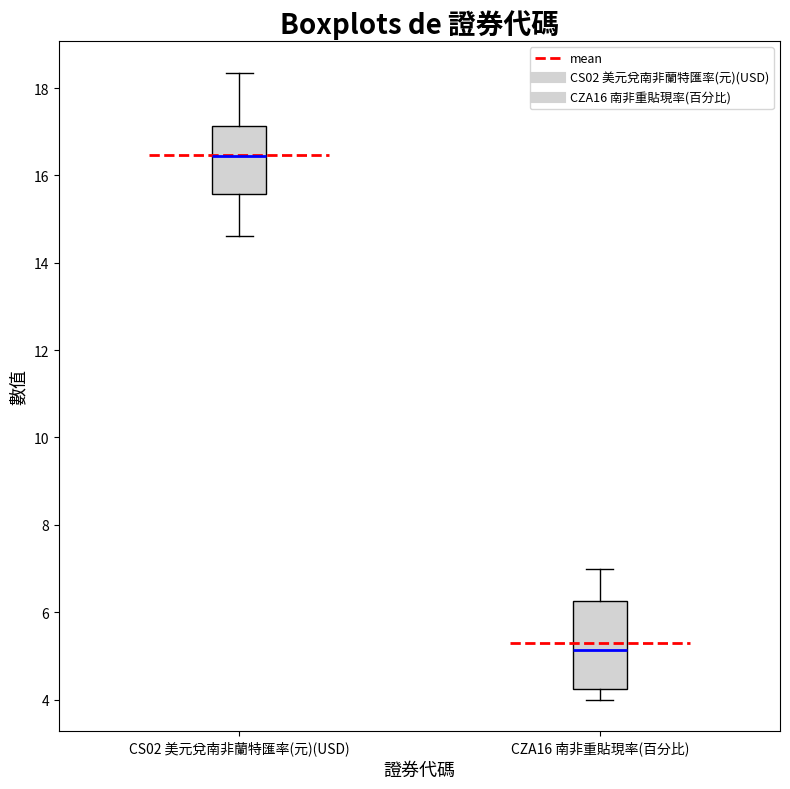

Where does the upper whisker of the box for CS02 美元兌南非蘭特匯率(元)(USD) end on the y-axis? The values are not printed on the chart, so give them approximately, as read against the axis.

18.4